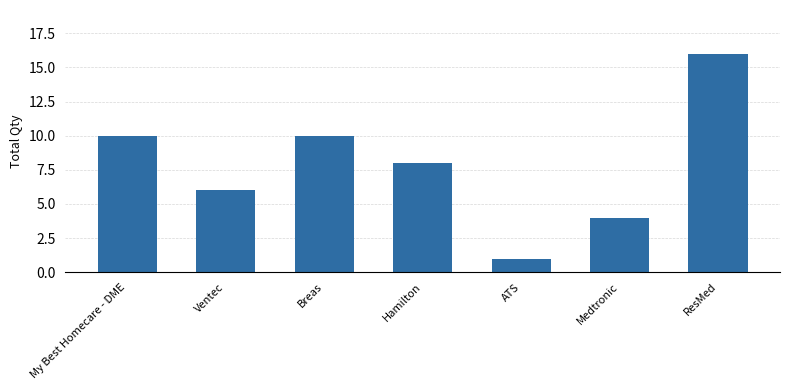

Reading left to right, list all the values displayed in this chart.

My Best Homecare - DME=10	Ventec=6	Breas=10	Hamilton=8	ATS=1	Medtronic=4	ResMed=16